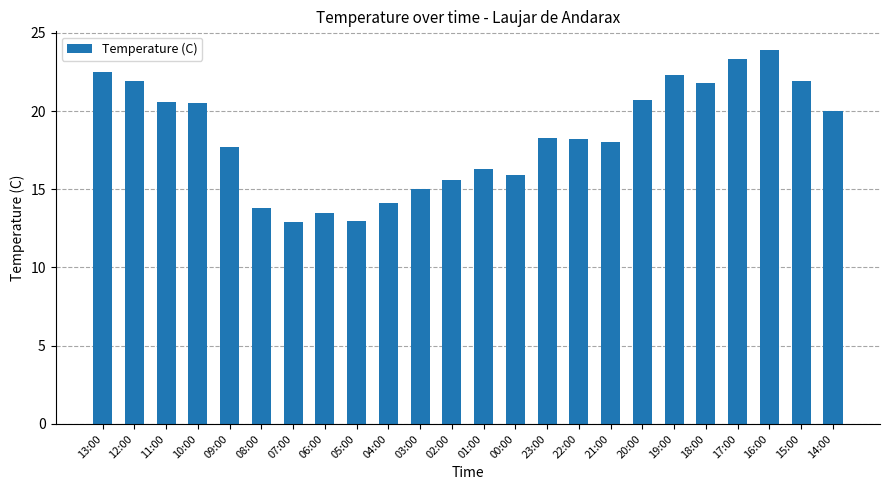

What is the change in value from 12:00 to 23:00?

-3.6